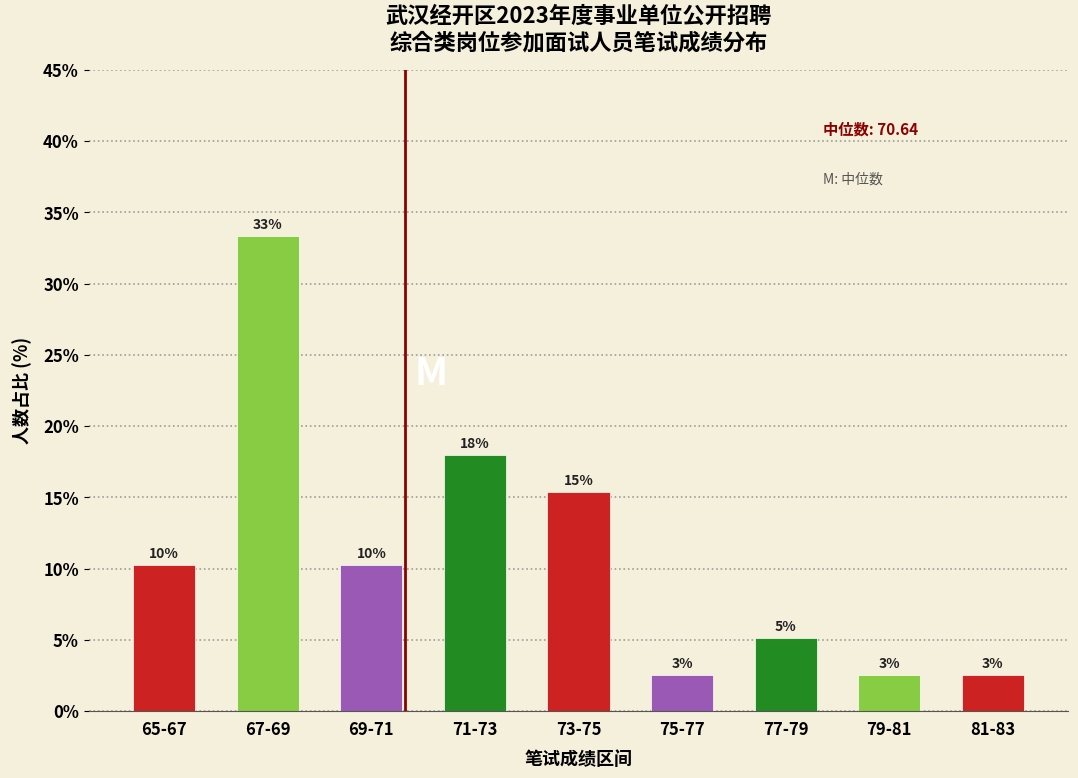

Does the chart contain any negative values?

No